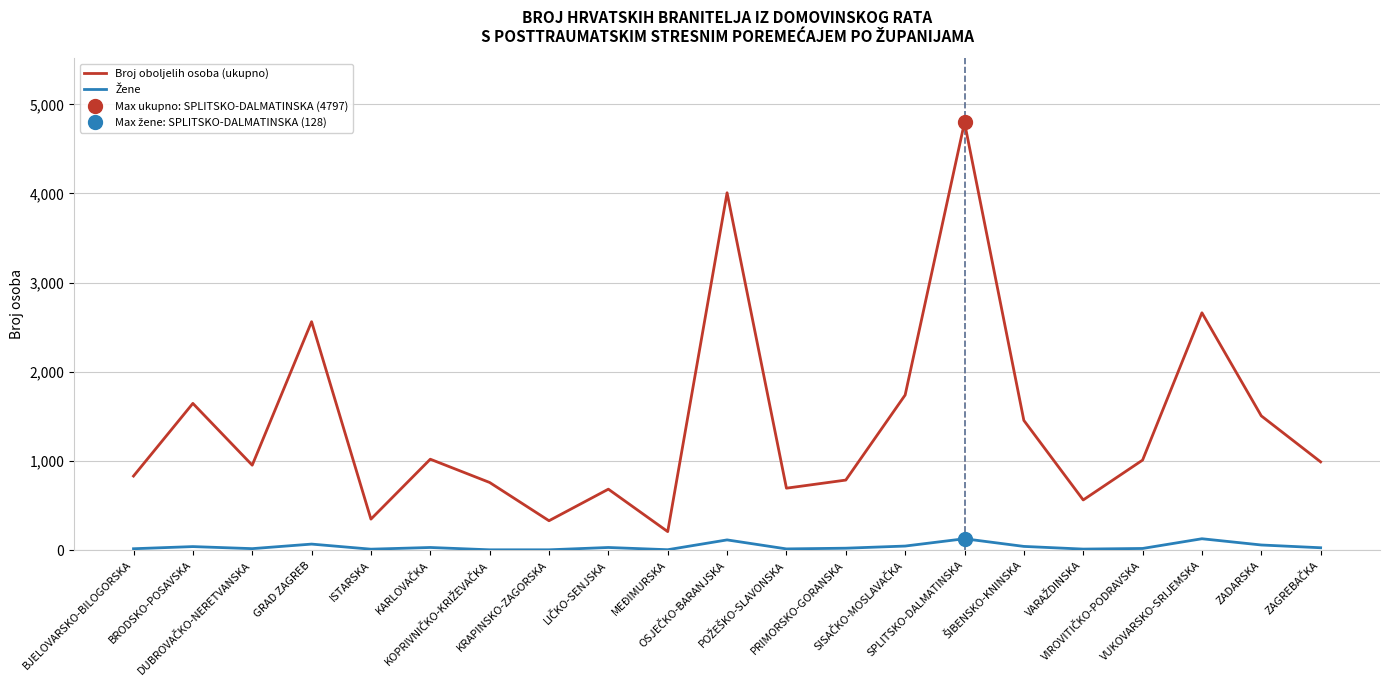

Reading left to right, list all the values displayed in this chart.

Broj oboljelih osoba (ukupno): 831	1646	953	2562	348	1020	759	330	684	208	4008	695	786	1740	4797	1455	563	1010	2662	1506	990
Žene: 16	40	17	68	11	30	4	4	30	5	115	14	22	46	128	42	12	19	128	58	27